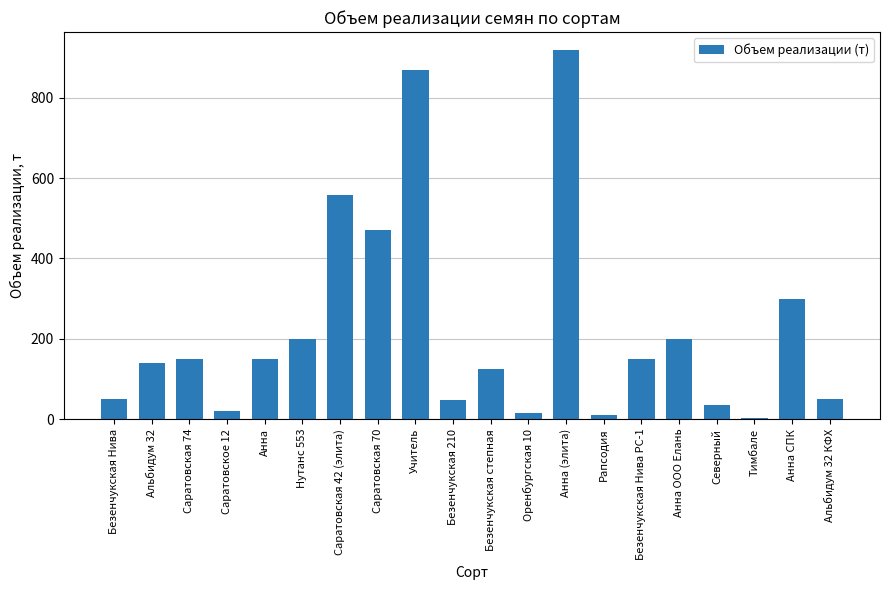

At which category does the chart reach its peak across all series?

Анна (элита)